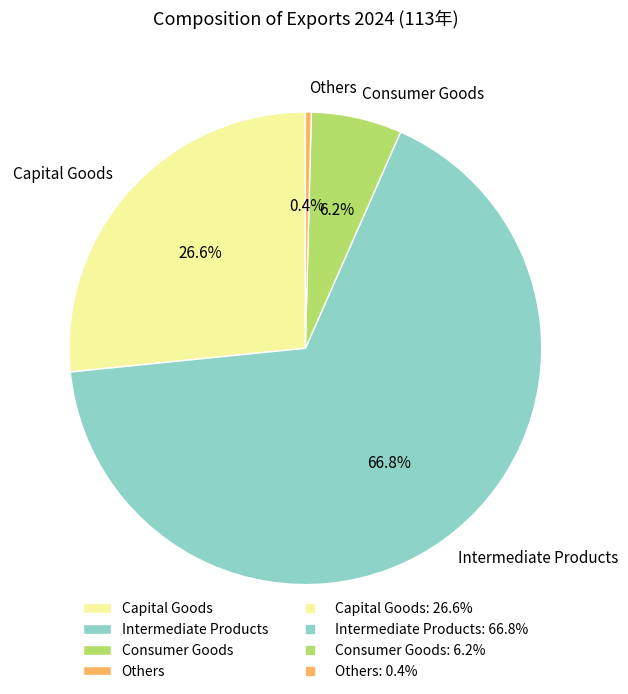

Rank the categories by value from highest to lowest.

Intermediate Products, Capital Goods, Consumer Goods, Others